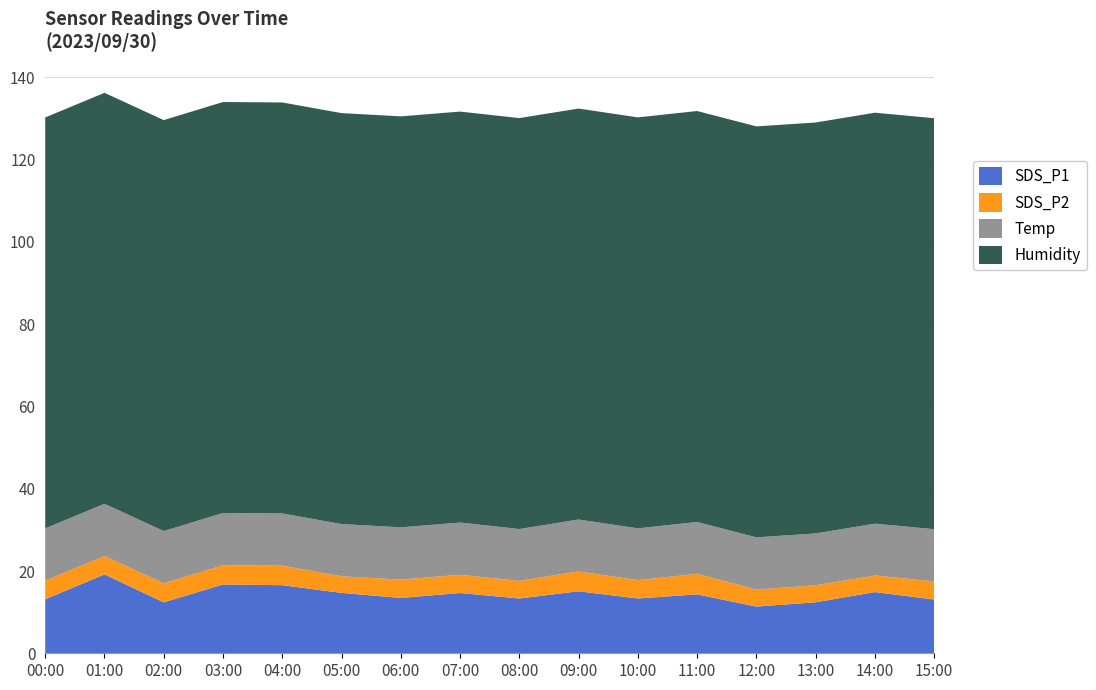

Reading left to right, transcribe all the data shown in this chart.

SDS_P1: 13.1	19.2	12.4	16.7	16.6	14.7	13.4	14.7	13.3	15.1	13.3	14.3	11.3	12.4	14.9	13.1
SDS_P2: 4.5	4.5	4.6	4.7	4.8	4.0	4.5	4.4	4.3	4.8	4.5	5.0	4.1	4.1	4.0	4.4
Temp: 12.7	12.7	12.7	12.7	12.7	12.7	12.7	12.7	12.6	12.6	12.6	12.6	12.7	12.6	12.6	12.7
Humidity: 99.9	99.9	99.9	99.9	99.9	99.9	99.9	99.9	99.9	99.9	99.9	99.9	99.9	99.9	99.9	99.9